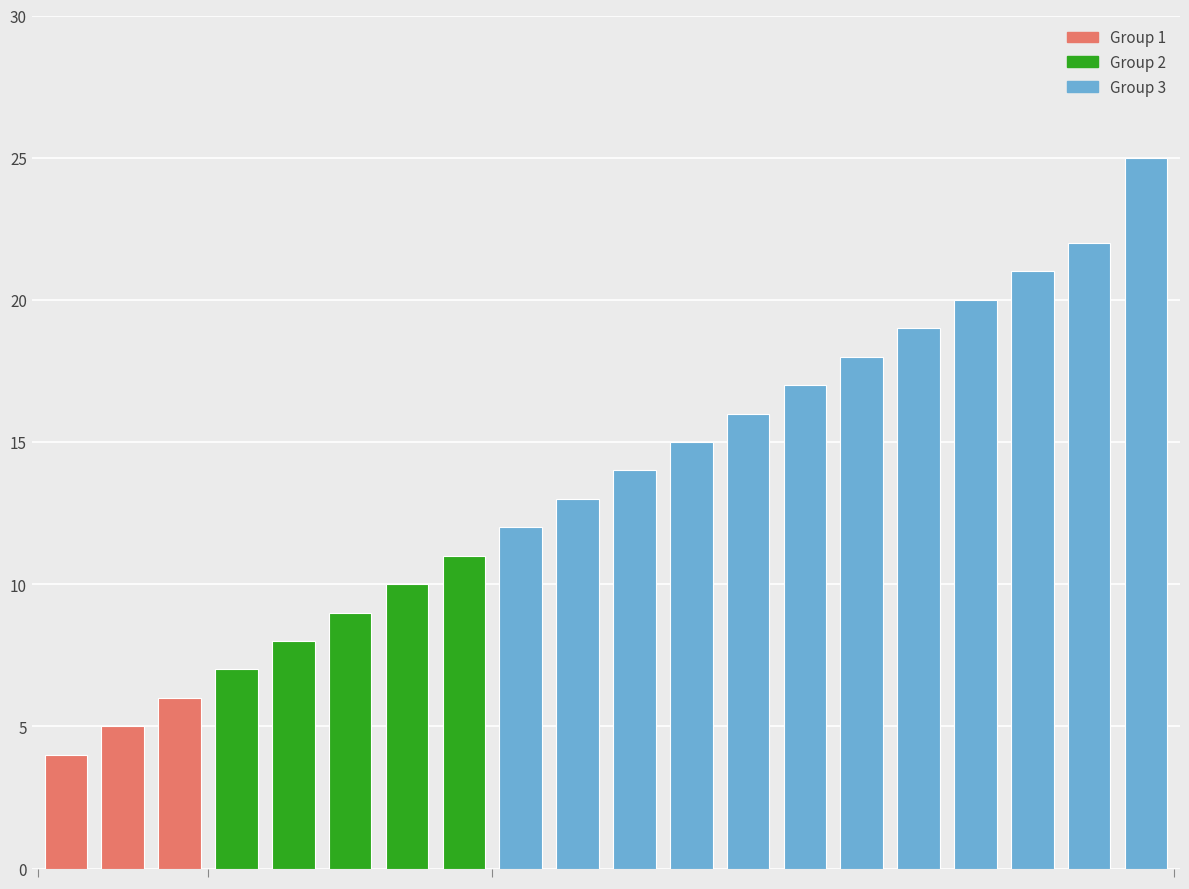

What is the value of the 6th bar from the left?

9